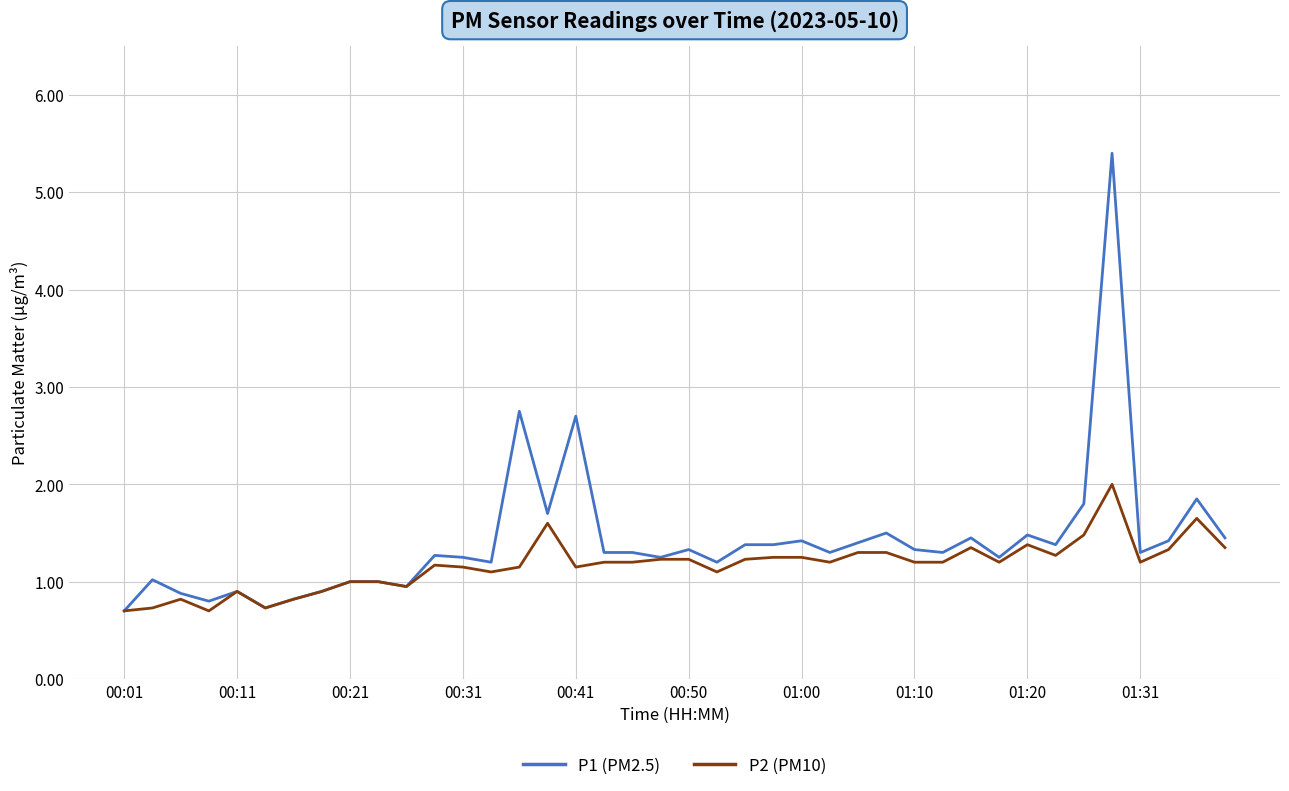

Rank the series by their maximum value, from highest to lowest.

P1 (PM2.5), P2 (PM10)